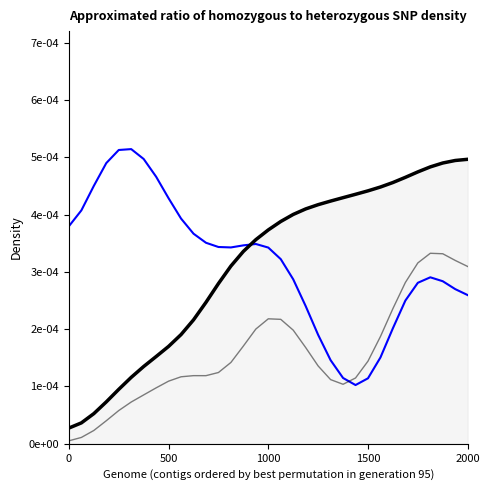

Is this an area chart (filled region under the line)?

Yes